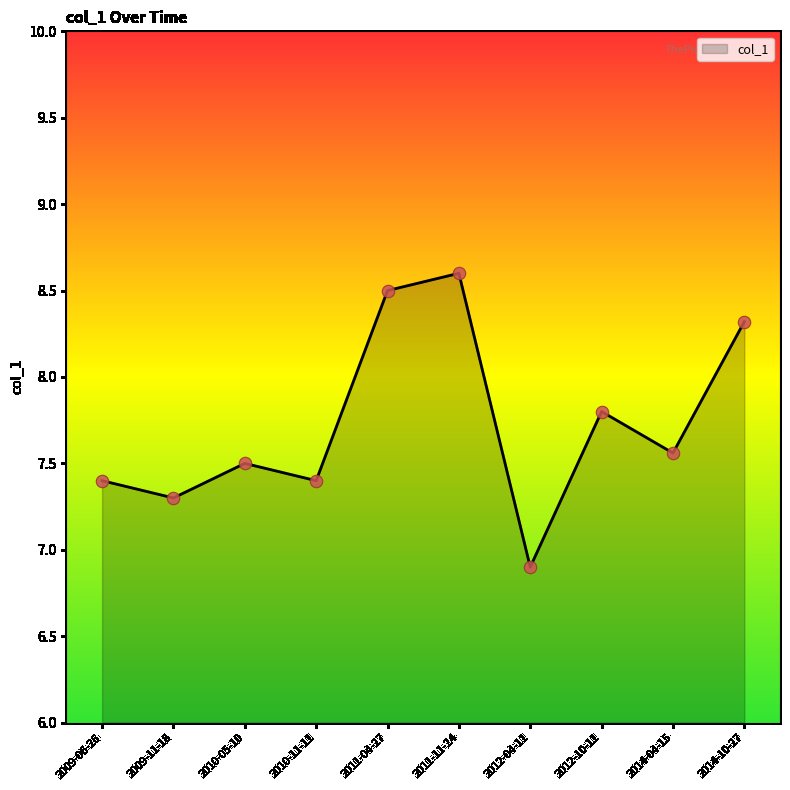

Approximately how many times larger is the value at 2011-11-24 compared to 2014-10-27?

1.0